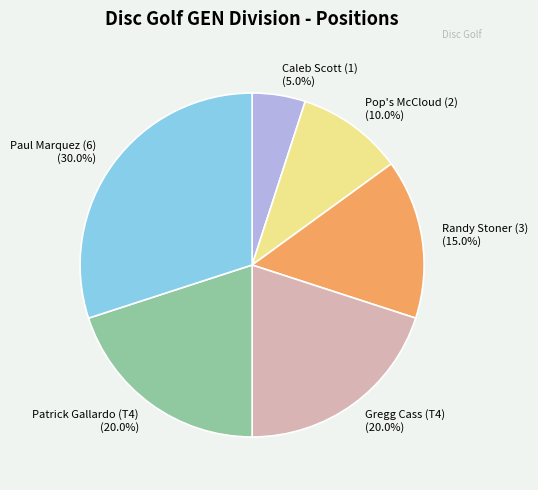

To the nearest percent, what is the average slice percentage?

17%